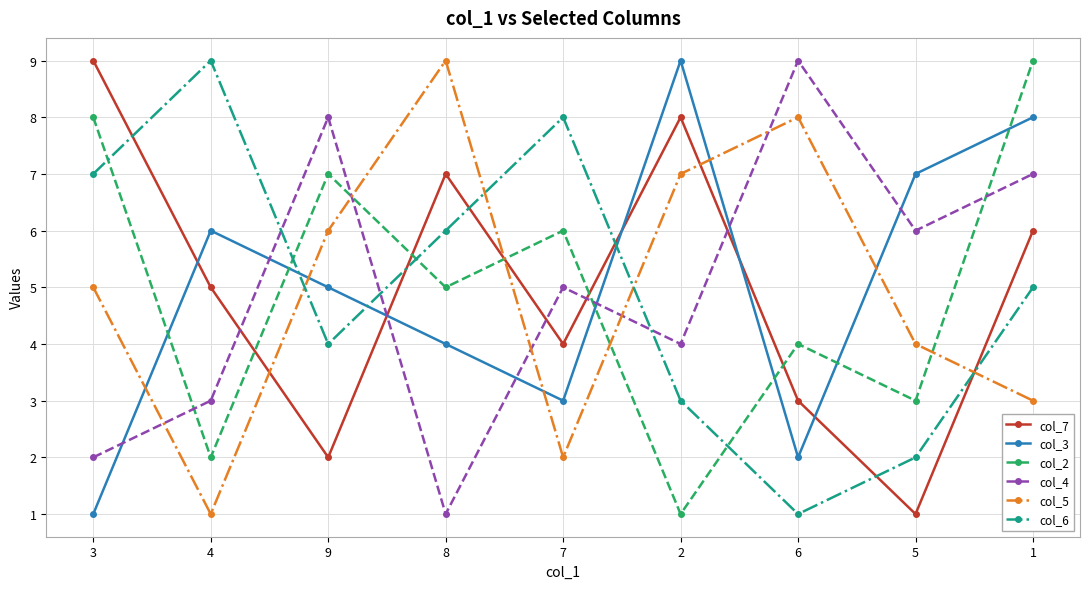

Which category has the highest value in the col_5 series?

8